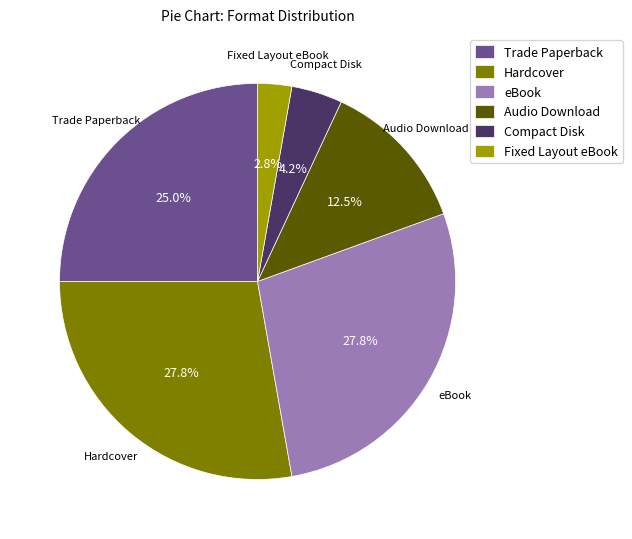

What percentage do Audio Download and Fixed Layout eBook together represent?

15.3%